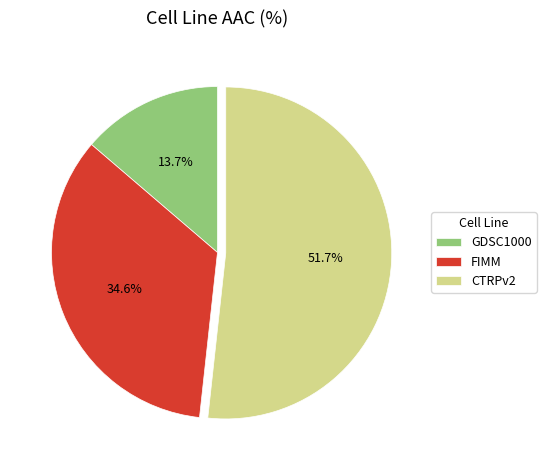

Combined, do CTRPv2 and GDSC1000 account for over 50%?

Yes